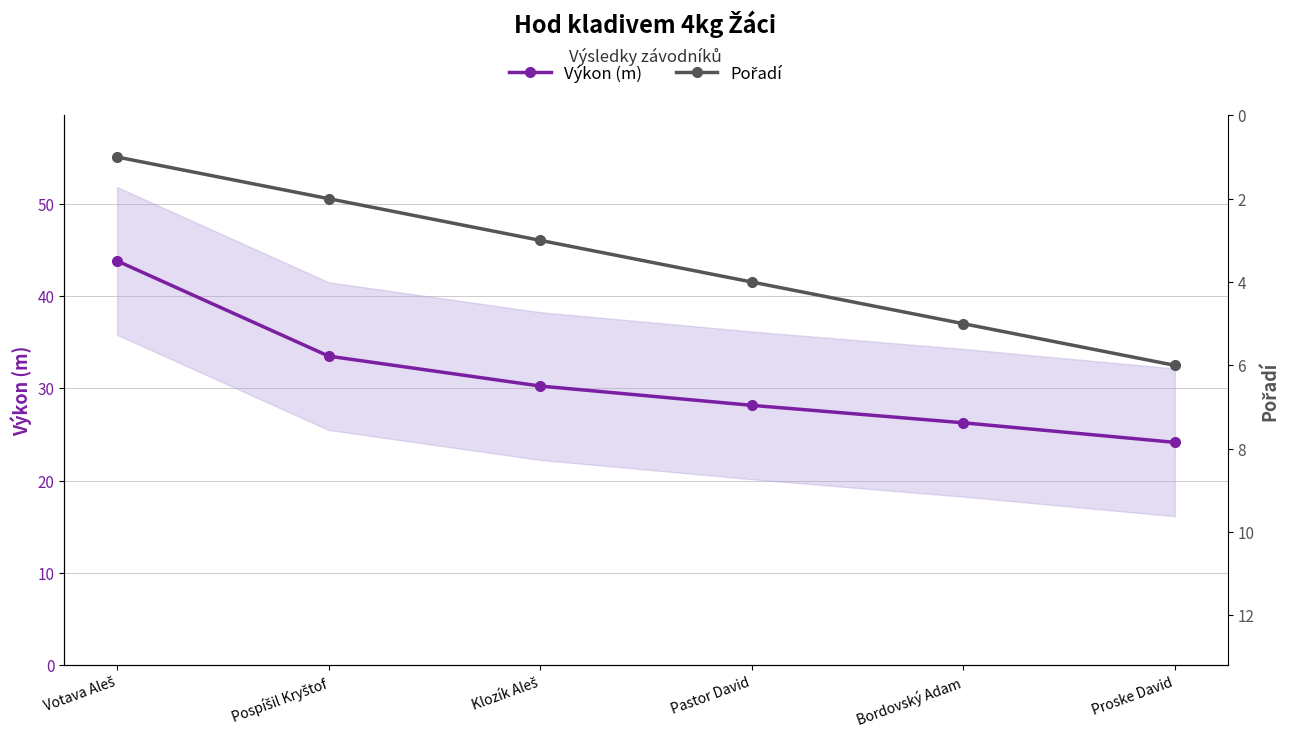

How many Pořadí values are between 2 and 5?

4